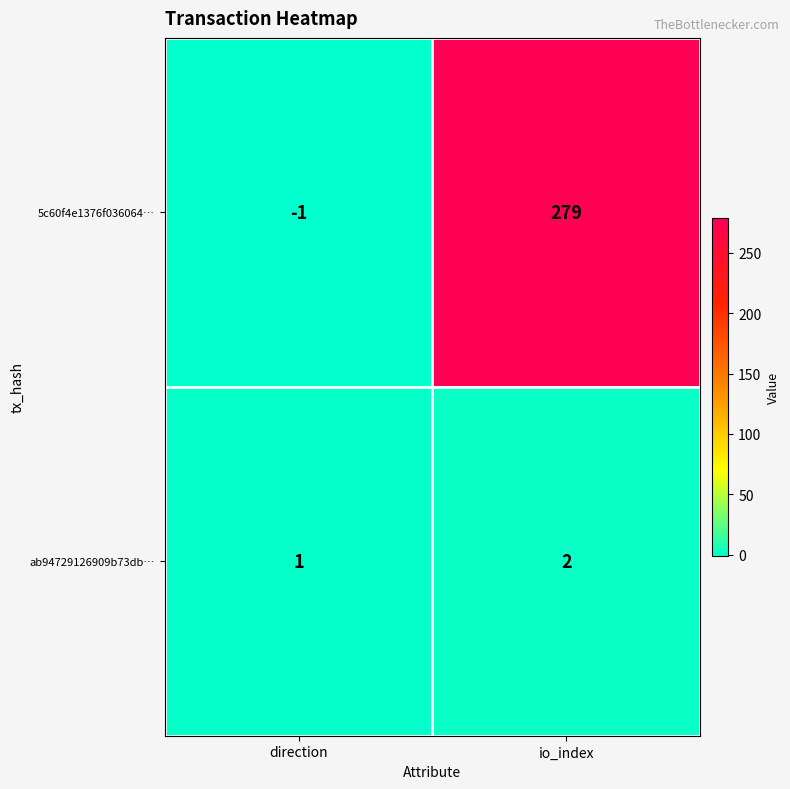

Is it true that ab94729126909b73db… equals 2 at io_index?

True